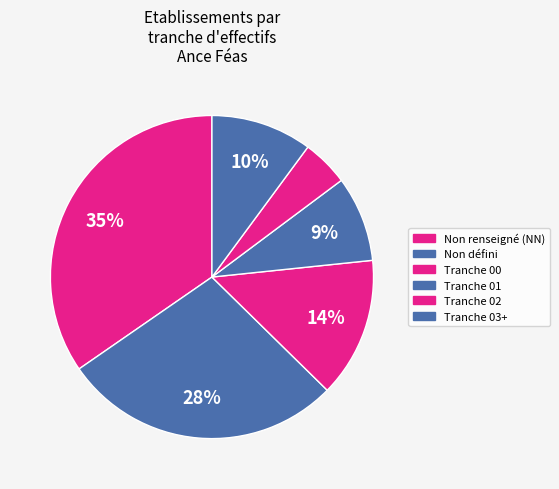

Which category has the biggest portion of the pie?

NN